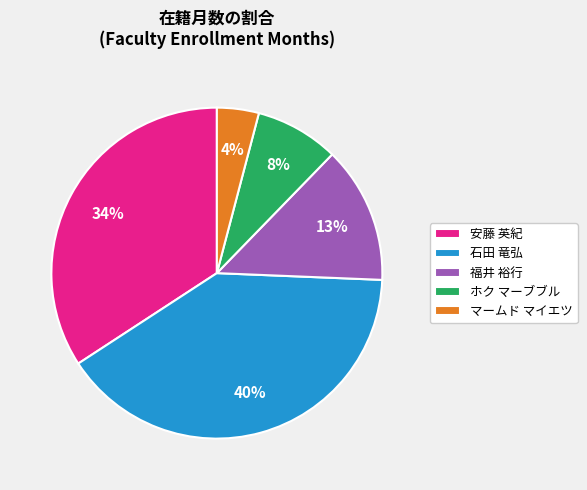

To the nearest percent, what portion does 安藤 英紀 represent?

34%